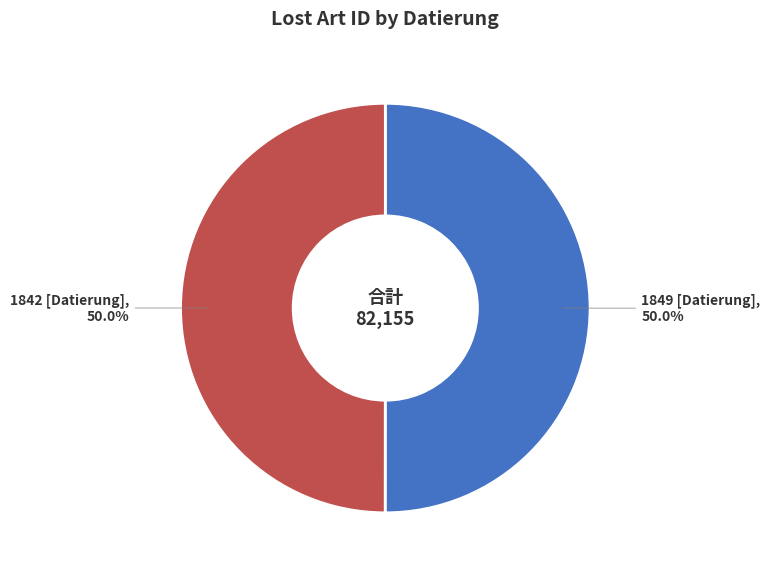

Is the sum of 1849 [Datierung] and 1842 [Datierung] greater than half?

Yes